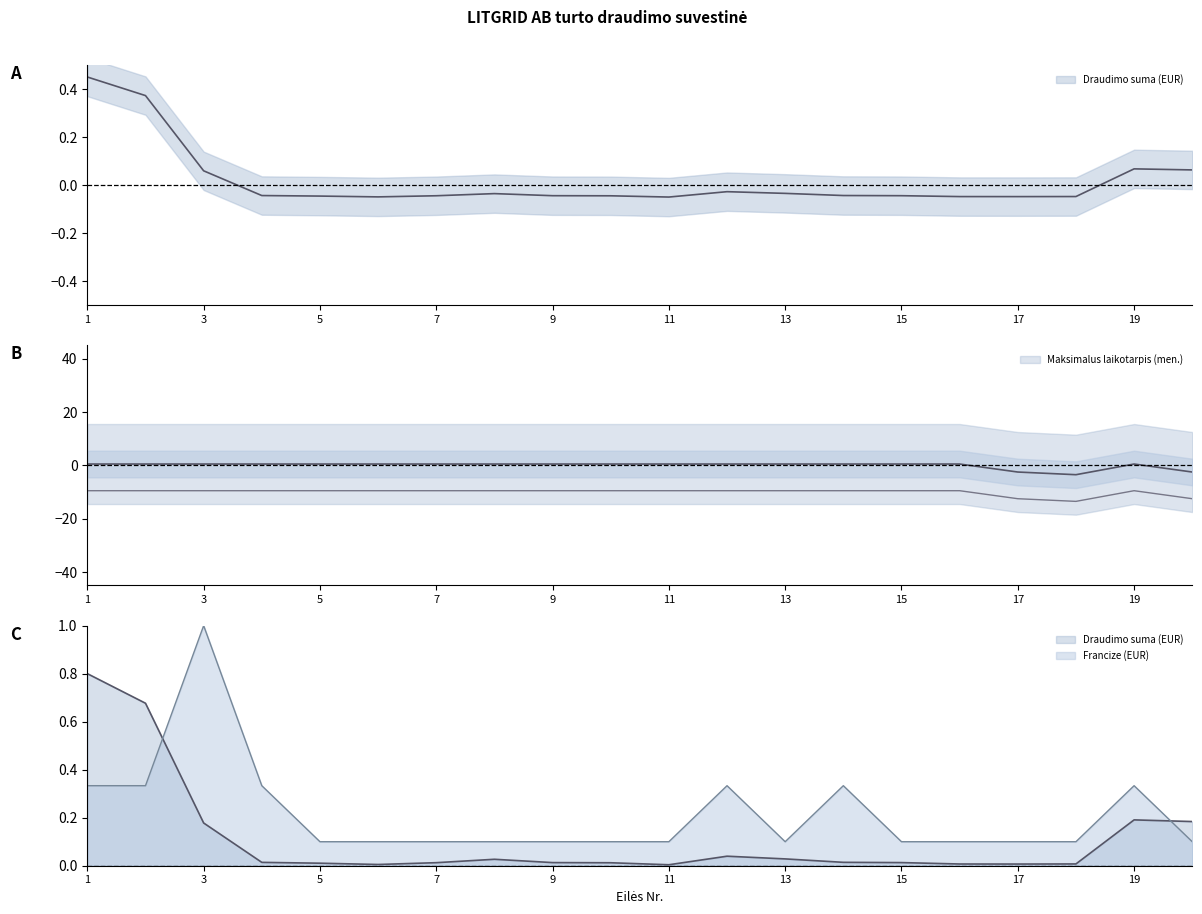

After their last crossing, which series has the higher values: Draudimo suma (EUR) or Maksimalus laikotarpis (men.)?

Draudimo suma (EUR)